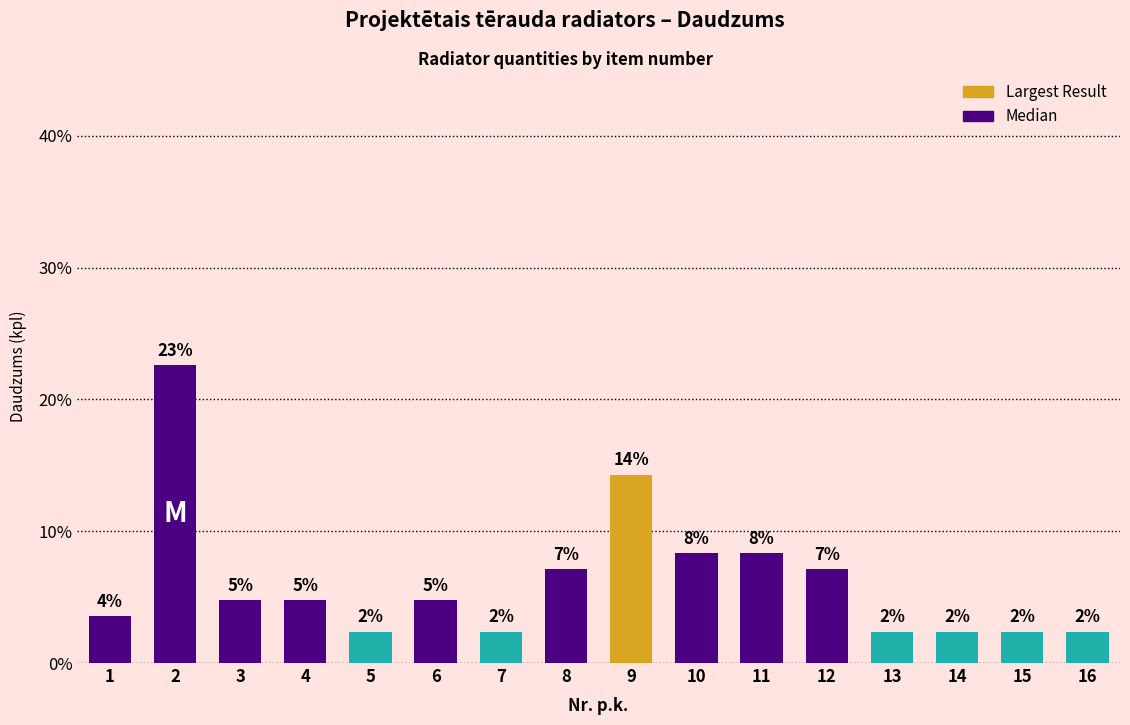

How many bars are there in total?

16